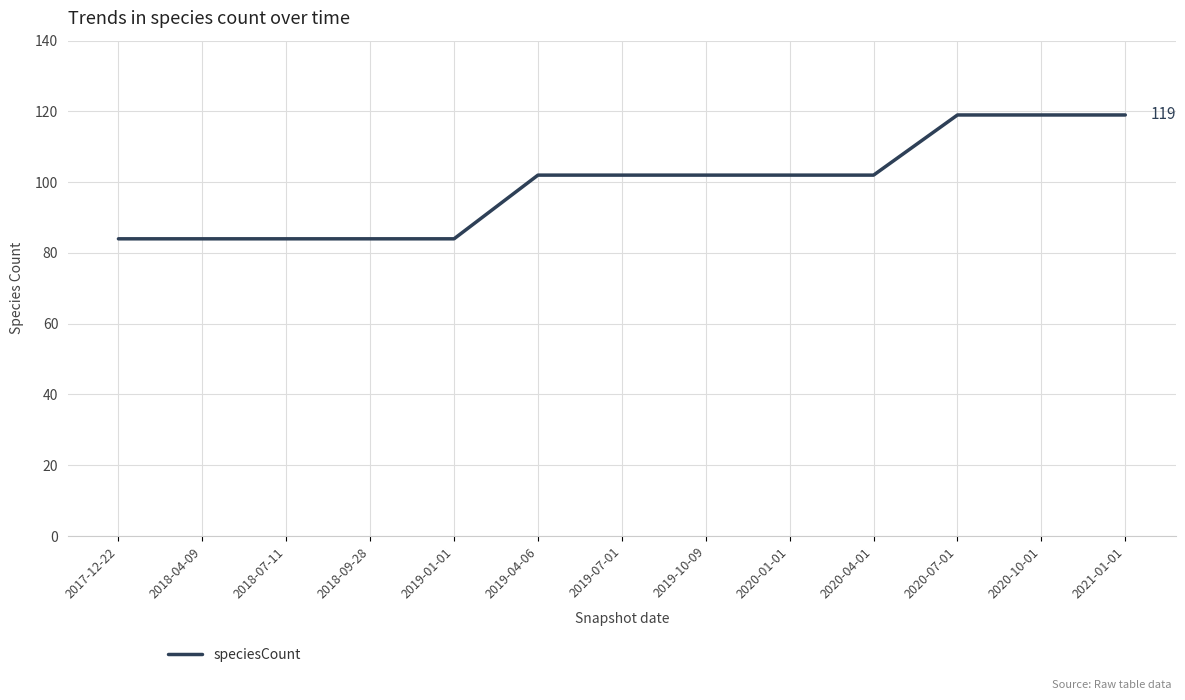

What position from the right is 2020-01-01?

5